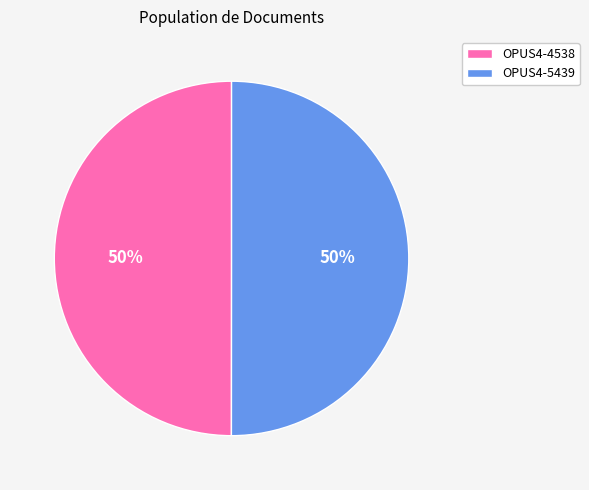

What is the ratio of the value at OPUS4-5439 to the value at OPUS4-4538?

1.0